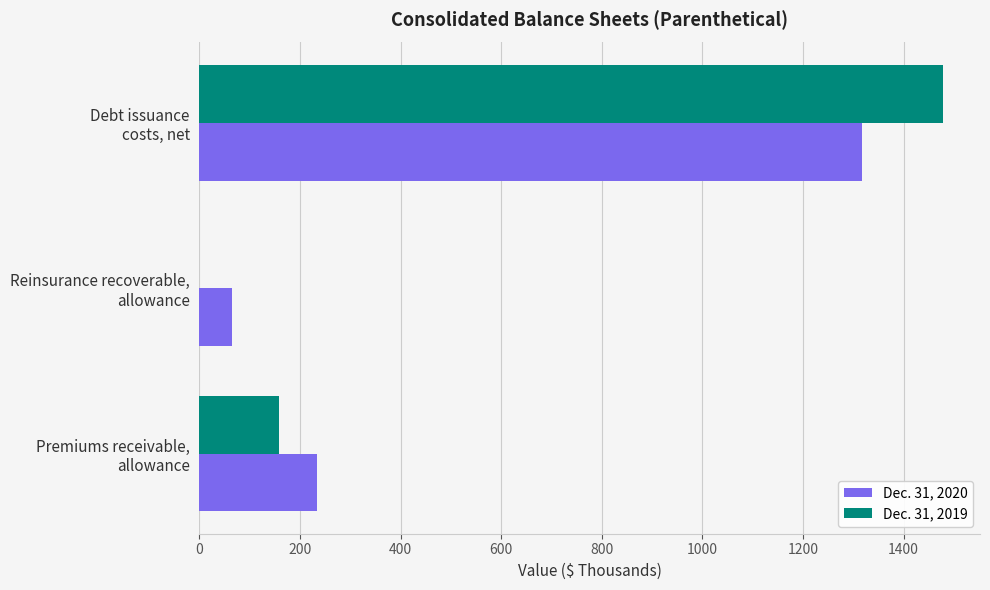

What is the sum of all Dec. 31, 2019 values?

1637